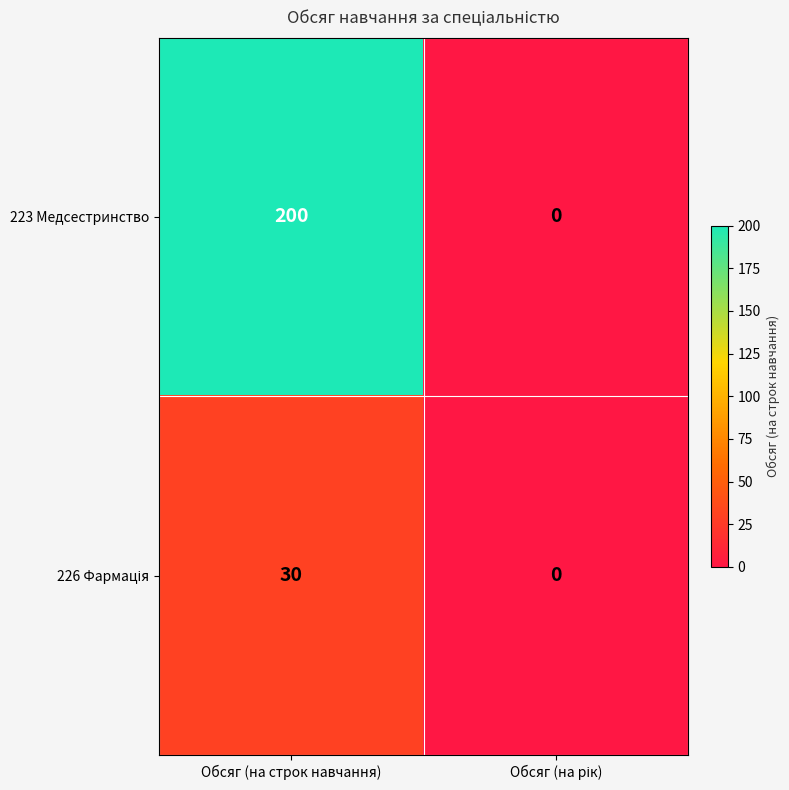

Which series has the largest total across all categories?

223 Медсестринство